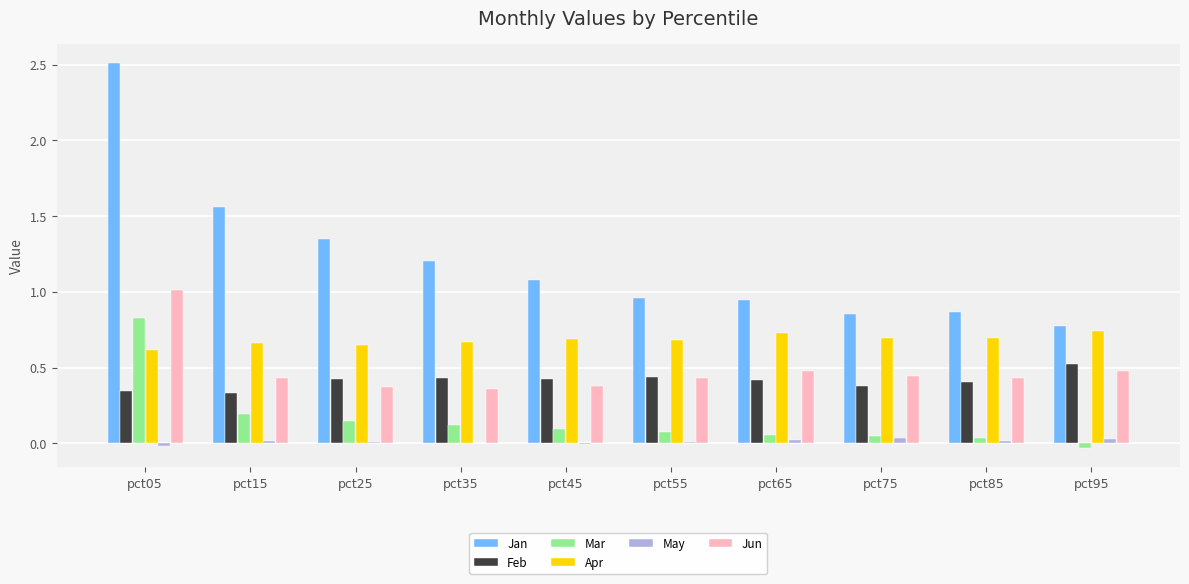

How many groups of bars are there?

10